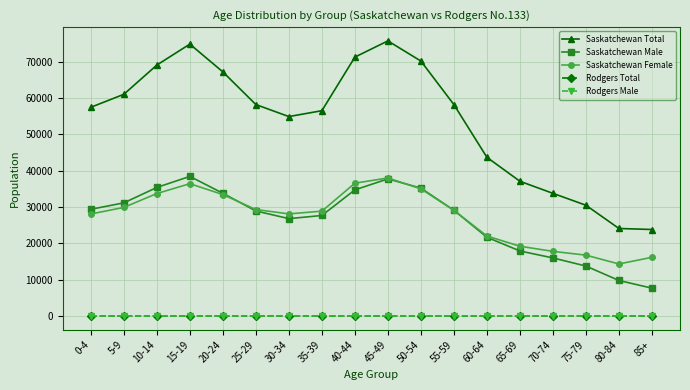

What is the spread (max minus min) of values at 35-39?

56550